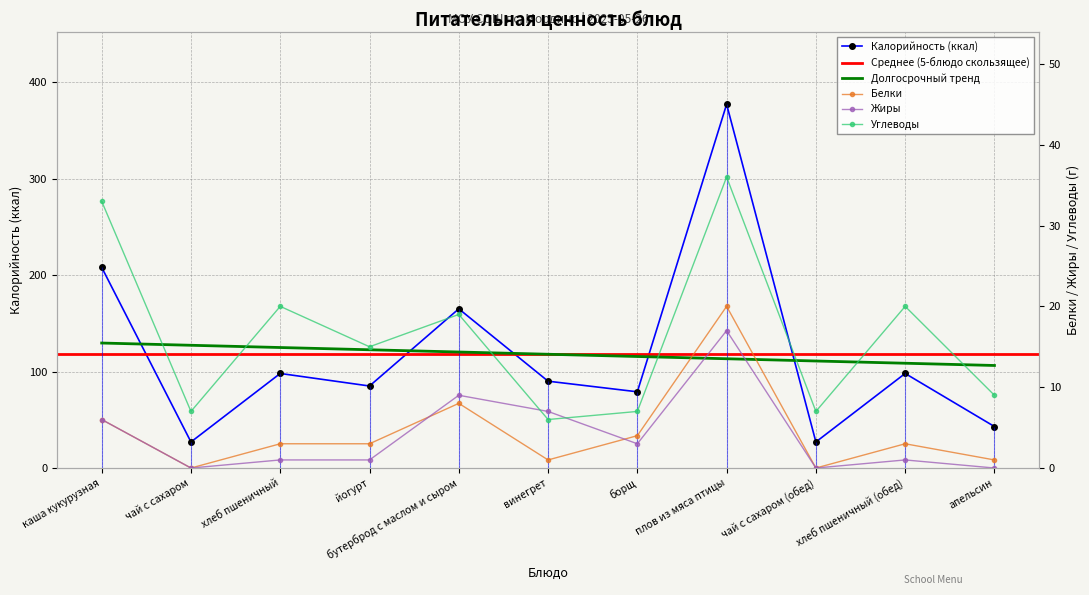

The Белки series shows 6 at плов из мяса птицы. True or false?

False